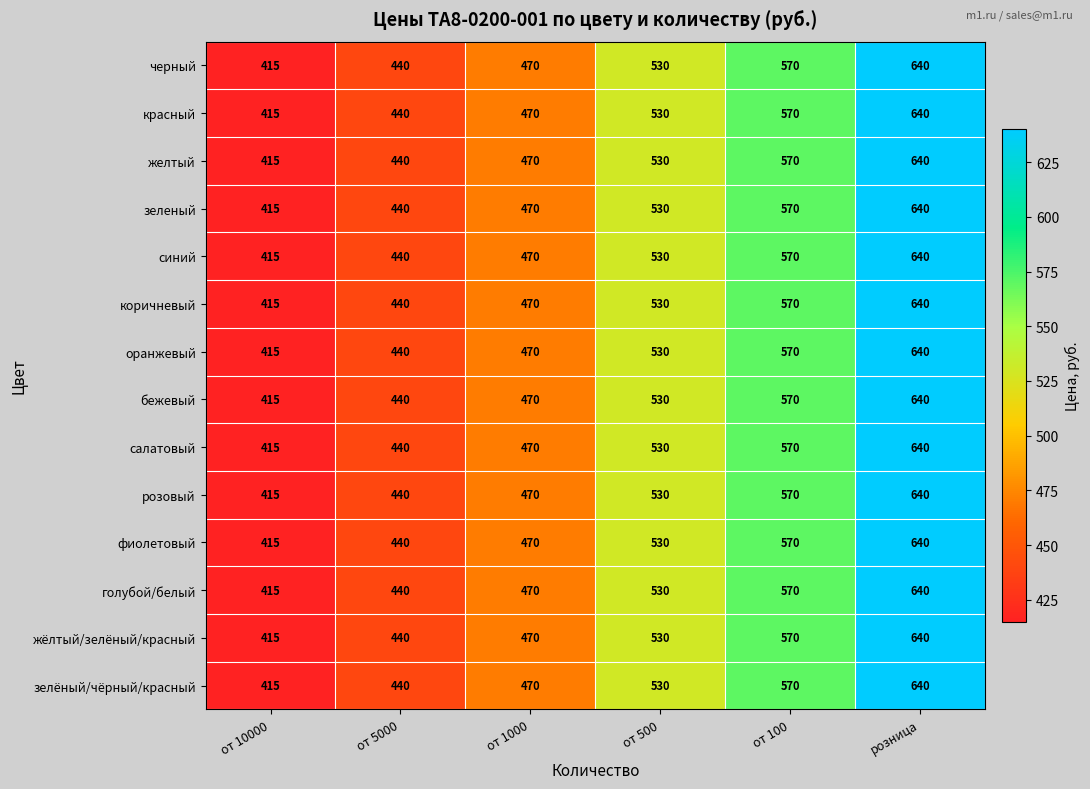

Count the зеленый values in the range 440 to 570.

4